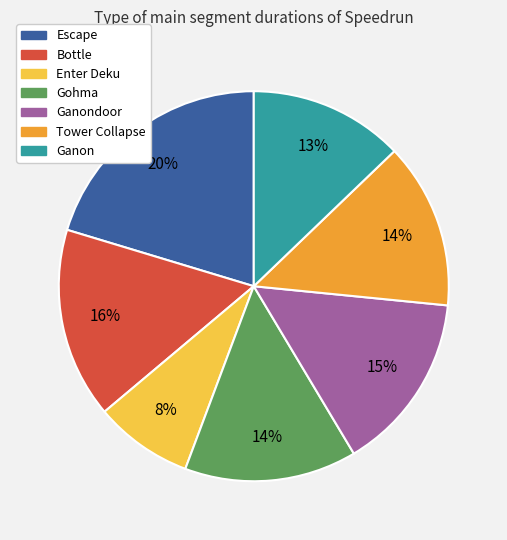

To the nearest percent, what is the average slice percentage?

14%